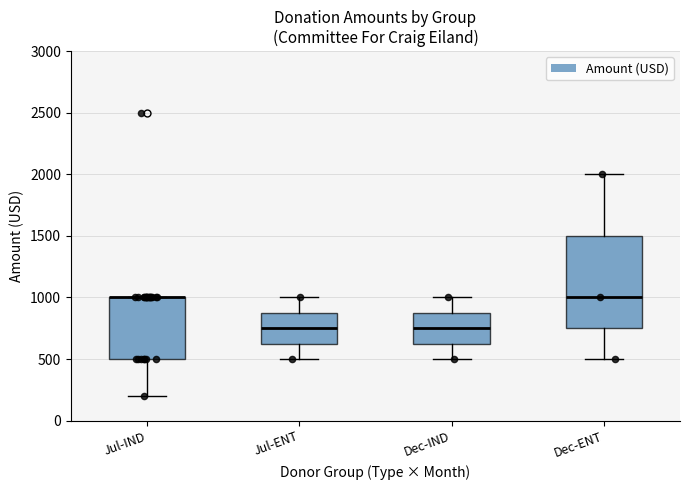

Where does the lower whisker of the box for Jul-ENT end on the y-axis? The values are not printed on the chart, so give them approximately, as read against the axis.

500